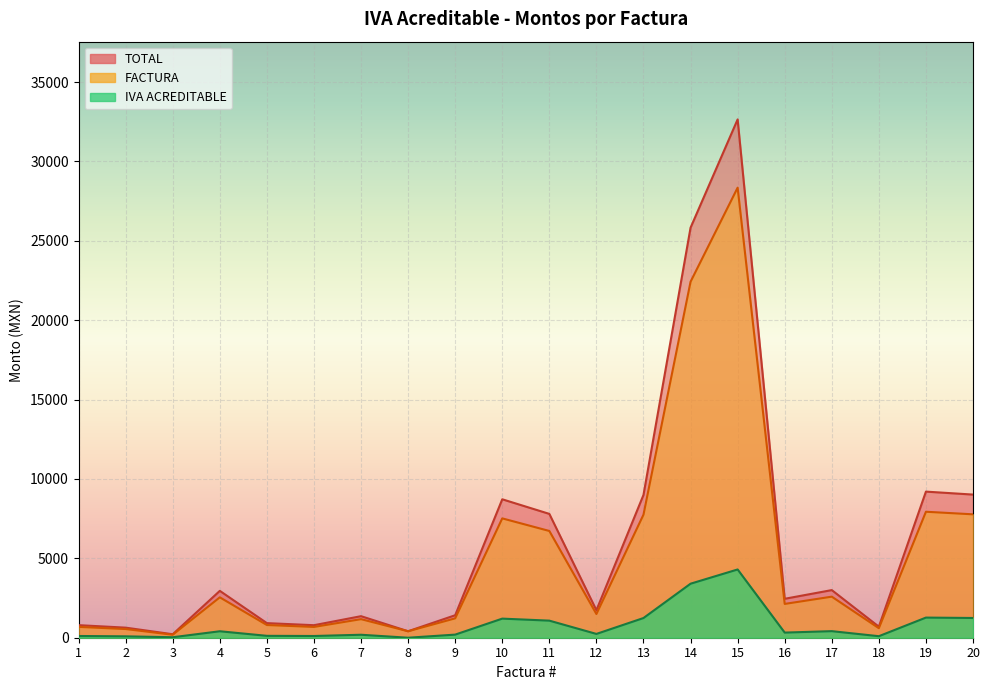

True or false: FACTURA and IVA ACREDITABLE cross at least once.

False